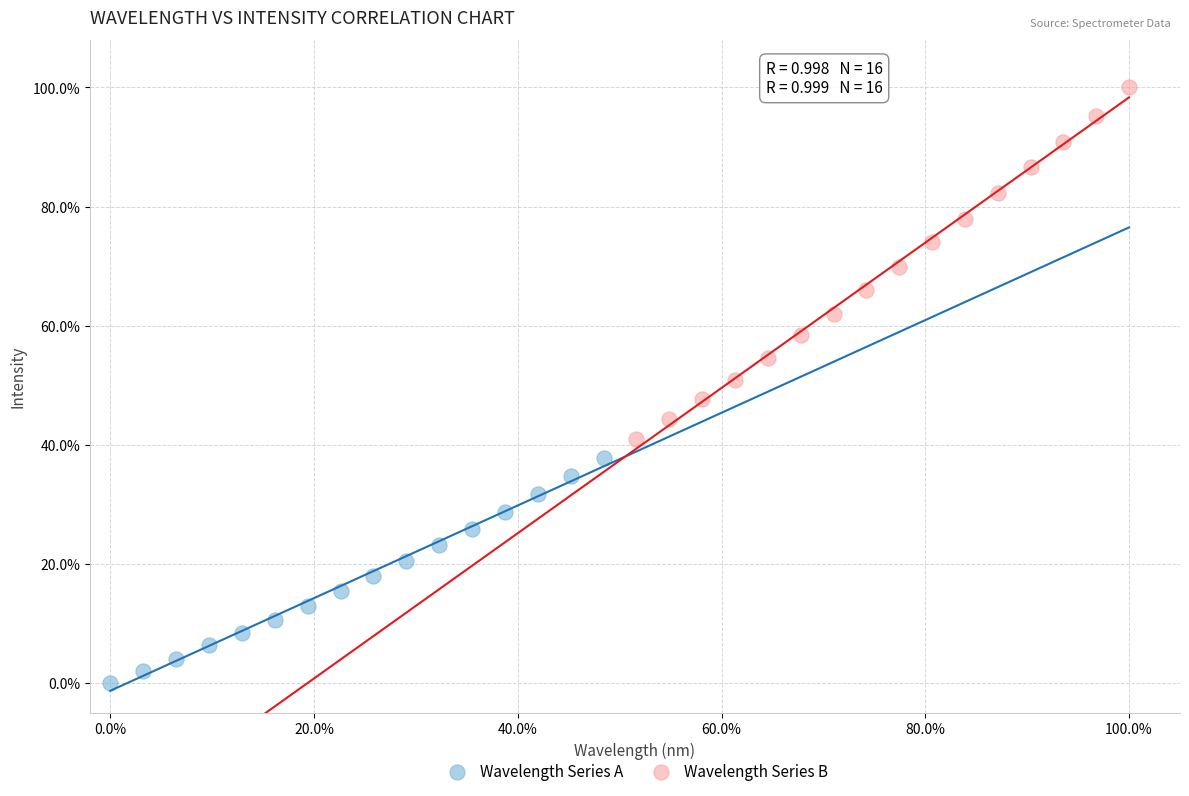

What are all the series names shown in the legend?

Wavelength Series A, Wavelength Series B